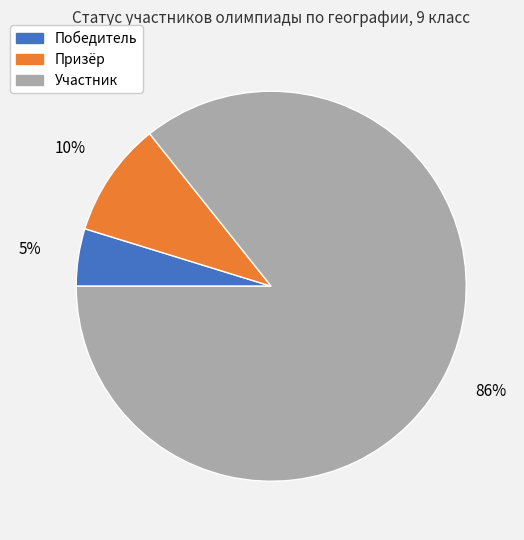

Which slice is the smallest?

Победитель